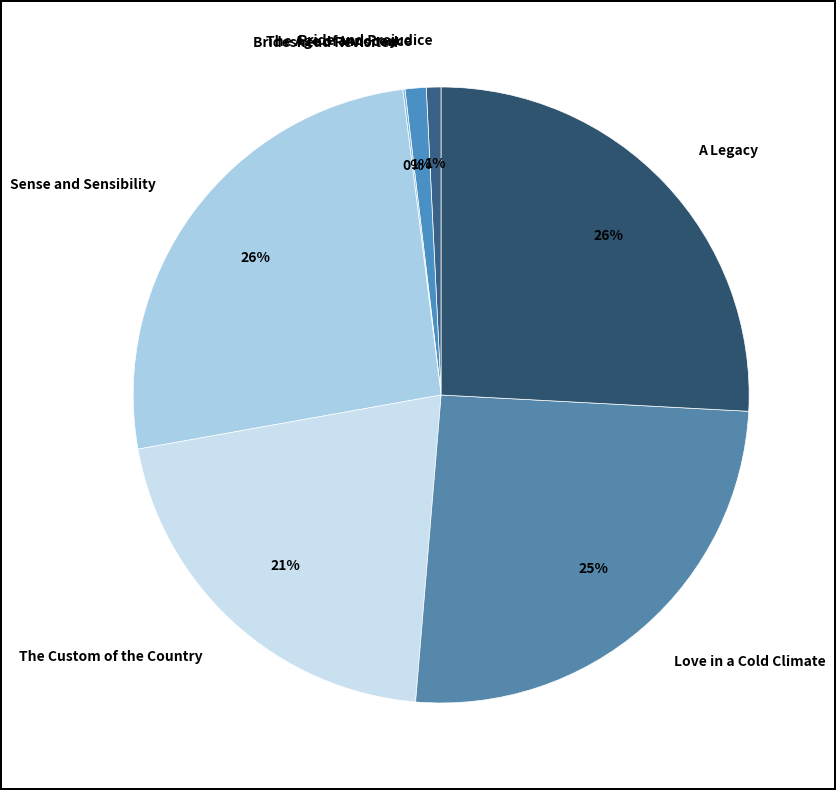

Do Sense and Sensibility and Pride and Prejudice together represent more than half of the pie?

No